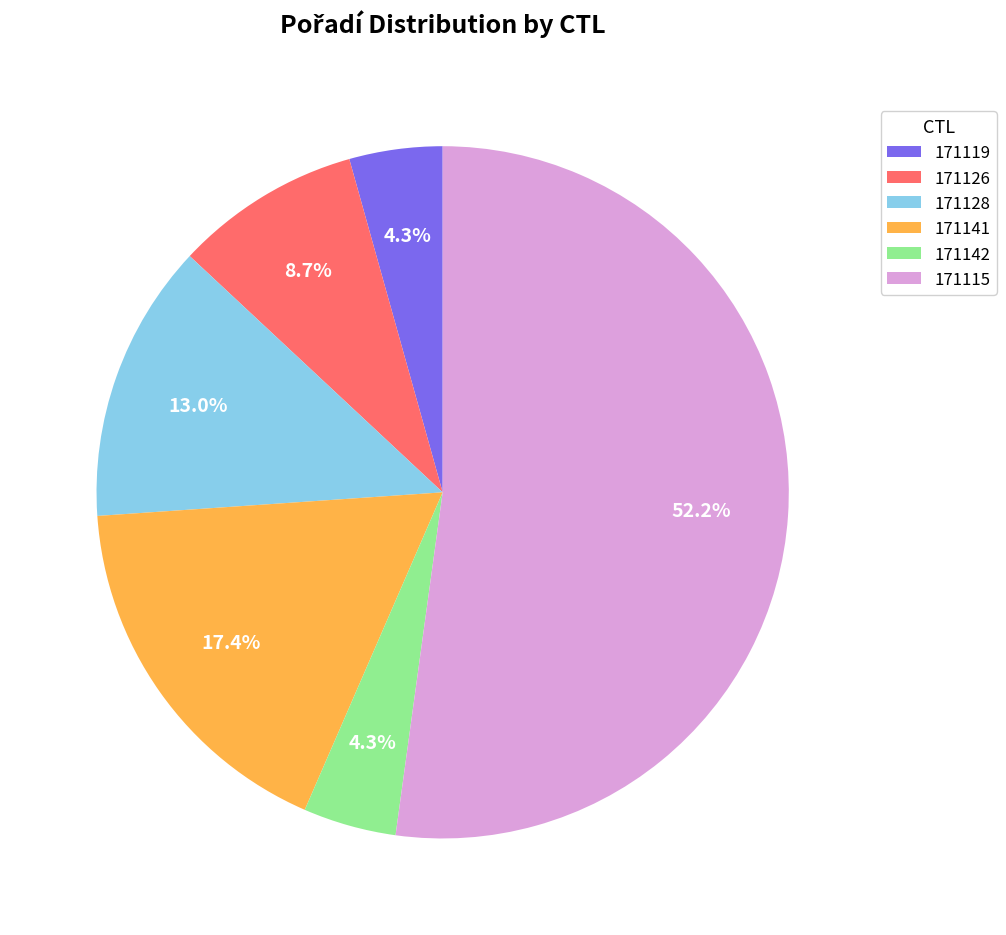

To the nearest percent, what percentage of the pie is 171141?

17%